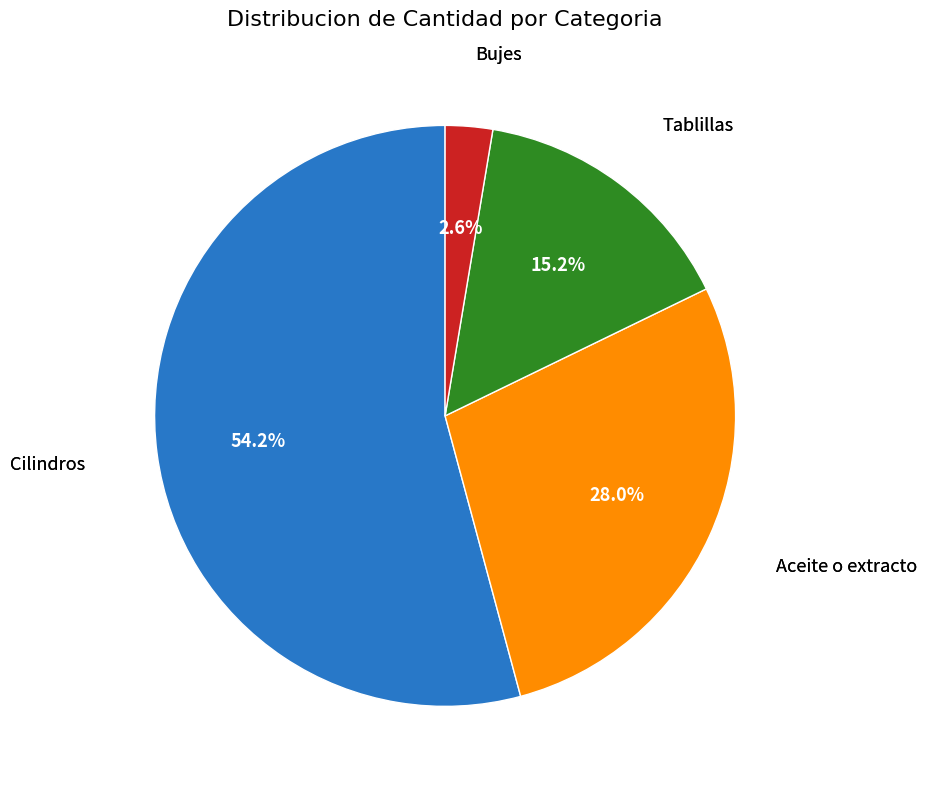

Does any single category account for the majority?

Yes